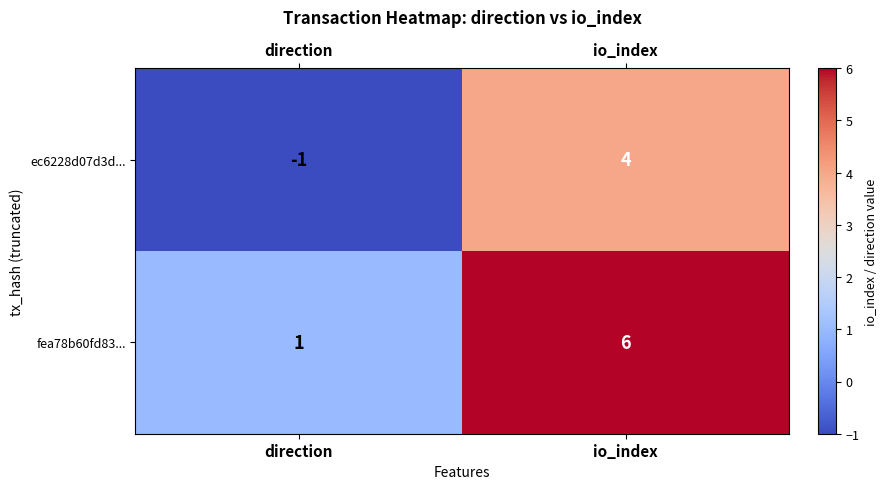

What is the total value across all series at io_index?

10